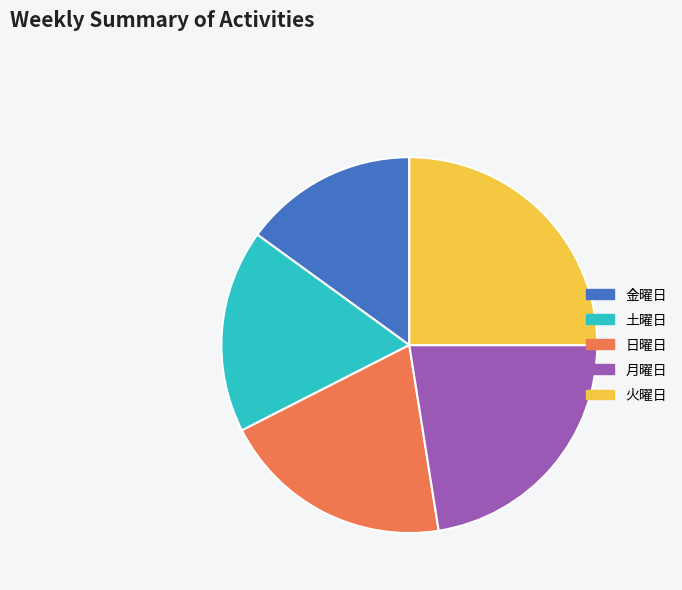

Does any single category account for the majority?

No